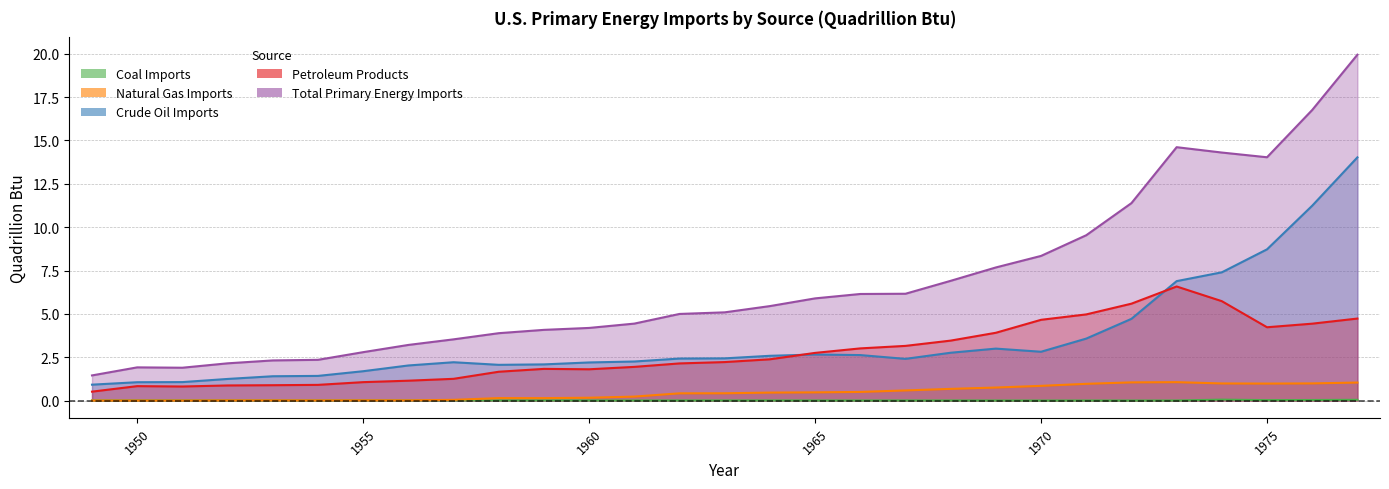

Reading left to right, transcribe all the data shown in this chart.

Coal Imports: 1949=0.0	1950=0.0	1951=0.0	1952=0.0	1953=0.0	1954=0.0	1955=0.0	1956=0.0	1957=0.0	1958=0.0	1959=0.0	1960=0.0	1961=0.0	1962=0.0	1963=0.0	1964=0.0	1965=0.0	1966=0.0	1967=0.0	1968=0.0	1969=0.0	1970=0.0	1971=0.0	1972=0.0	1973=0.0	1974=0.1	1975=0.0	1976=0.0	1977=0.0
Natural Gas Imports: 1949=0.0	1950=0.0	1951=0.0	1952=0.0	1953=0.0	1954=0.0	1955=0.0	1956=0.0	1957=0.0	1958=0.1	1959=0.1	1960=0.2	1961=0.2	1962=0.4	1963=0.4	1964=0.5	1965=0.5	1966=0.5	1967=0.6	1968=0.7	1969=0.7	1970=0.8	1971=1.0	1972=1.0	1973=1.1	1974=1.0	1975=1.0	1976=1.0	1977=1.0
Crude Oil Imports: 1949=0.9	1950=1.1	1951=1.1	1952=1.2	1953=1.4	1954=1.4	1955=1.7	1956=2.0	1957=2.2	1958=2.1	1959=2.1	1960=2.2	1961=2.3	1962=2.4	1963=2.4	1964=2.6	1965=2.7	1966=2.6	1967=2.4	1968=2.8	1969=3.0	1970=2.8	1971=3.6	1972=4.7	1973=6.9	1974=7.4	1975=8.7	1976=11.2	1977=14.0
Petroleum Products: 1949=0.5	1950=0.8	1951=0.8	1952=0.9	1953=0.9	1954=0.9	1955=1.1	1956=1.1	1957=1.3	1958=1.7	1959=1.8	1960=1.8	1961=1.9	1962=2.1	1963=2.2	1964=2.4	1965=2.7	1966=3.0	1967=3.2	1968=3.5	1969=3.9	1970=4.7	1971=5.0	1972=5.6	1973=6.6	1974=5.7	1975=4.2	1976=4.4	1977=4.7
Total Primary Energy Imports: 1949=1.4	1950=1.9	1951=1.9	1952=2.1	1953=2.3	1954=2.3	1955=2.8	1956=3.2	1957=3.5	1958=3.9	1959=4.1	1960=4.2	1961=4.4	1962=5.0	1963=5.1	1964=5.4	1965=5.9	1966=6.1	1967=6.2	1968=6.9	1969=7.7	1970=8.3	1971=9.5	1972=11.4	1973=14.6	1974=14.3	1975=14.0	1976=16.8	1977=19.9